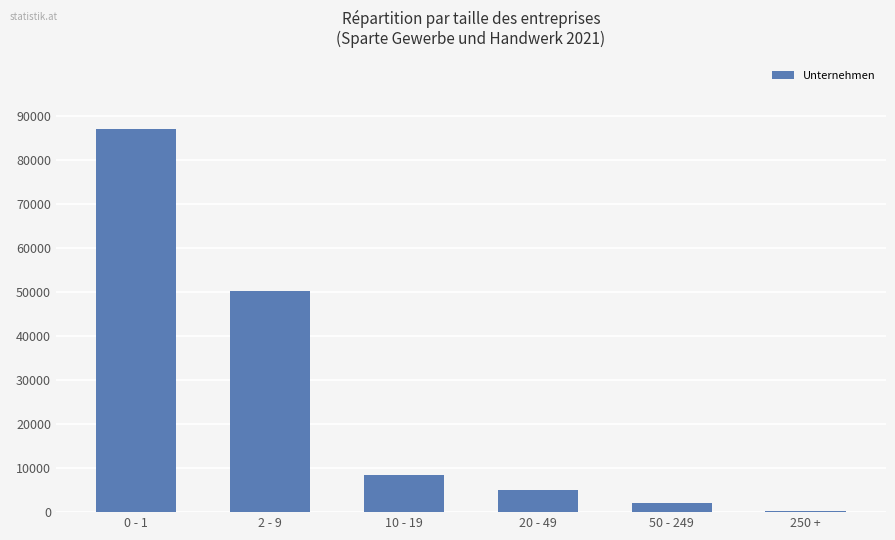

What is the change in value from 2 - 9 to 10 - 19?

-41828